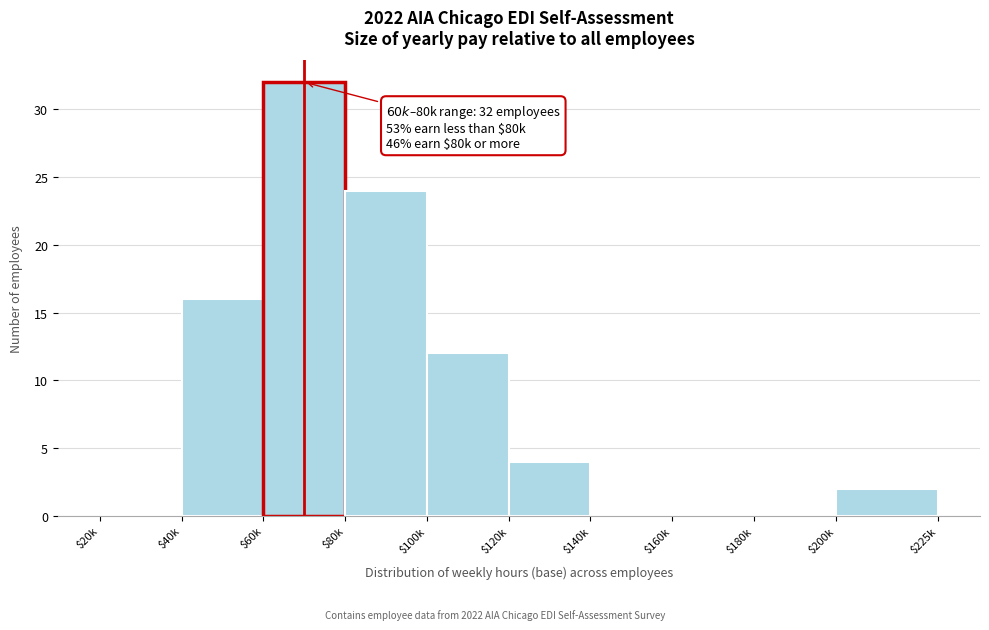

What value does the data have at $60k?

32